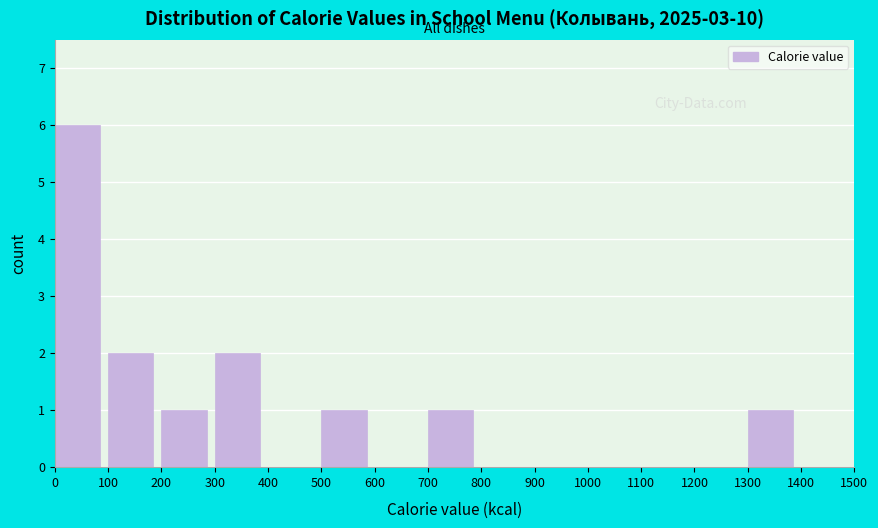

Reading left to right, transcribe this chart: for each bar, give the range it covers on the x-axis and its height. The values are not printed on the chart, so give them approximately, as read against the axis.

0 to 100: 6
100 to 200: 2
200 to 300: 1
300 to 400: 2
400 to 500: 0
500 to 600: 1
600 to 700: 0
700 to 800: 1
800 to 900: 0
900 to 1000: 0
1000 to 1100: 0
1100 to 1200: 0
1200 to 1300: 0
1300 to 1400: 1
1400 to 1500: 0